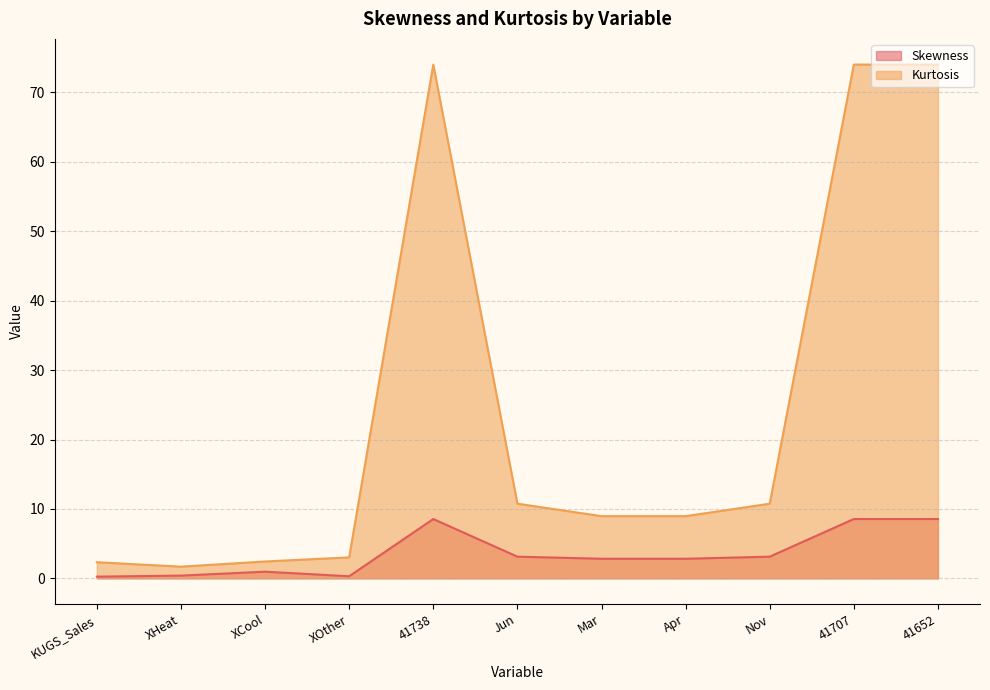

Between 41738 and Nov, which series saw the biggest shift?

Kurtosis